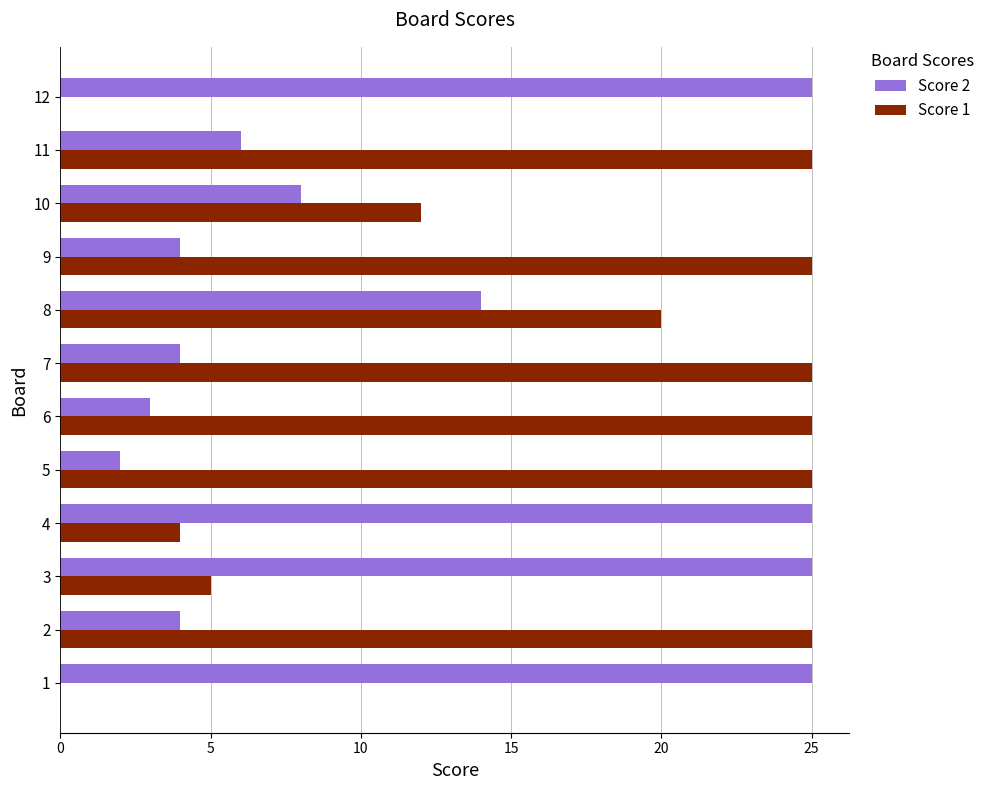

The Score 2 series shows 4 at 2. True or false?

True